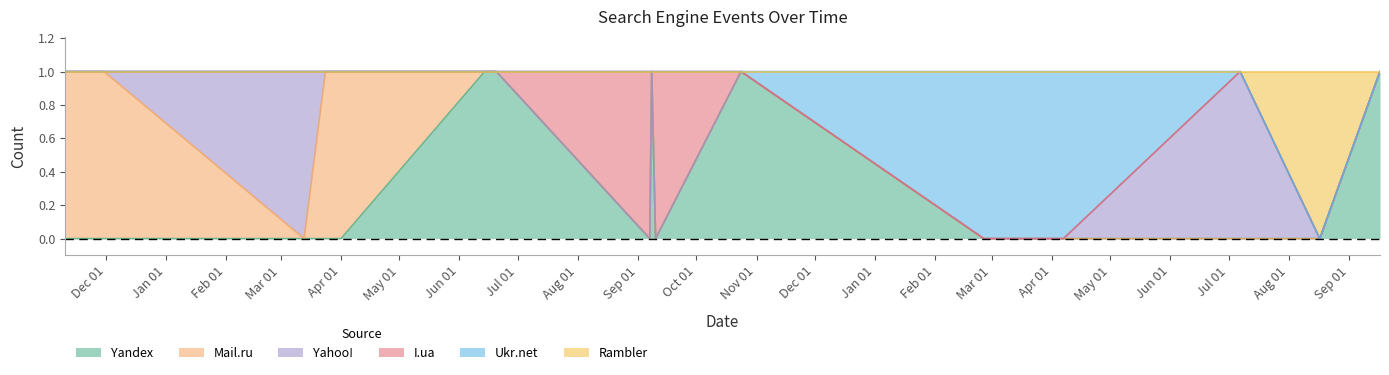

List the labels in order of Rambler value, smallest first.

2010-11-10, 2010-11-30, 2011-03-13, 2011-03-24, 2011-04-01, 2011-06-14, 2011-06-20, 2011-09-07, 2011-09-08, 2011-09-10, 2011-10-24, 2012-02-26, 2012-04-07, 2012-07-07, 2012-09-17, 2012-08-17